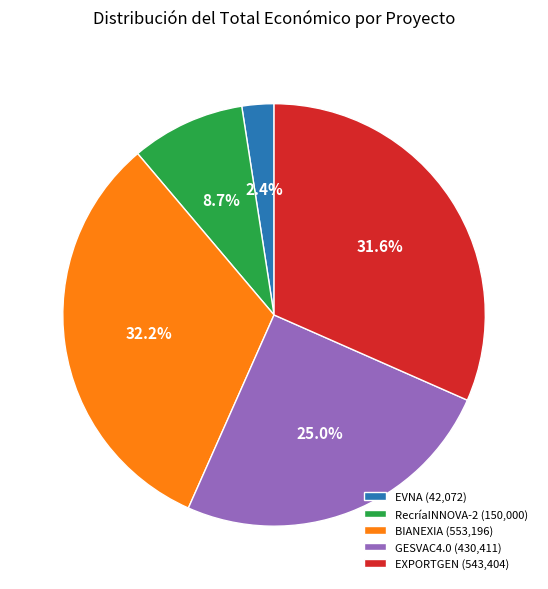

Approximately how many times larger is the value at GESVAC4.0 (430,411) compared to RecríaINNOVA-2 (150,000)?

2.9